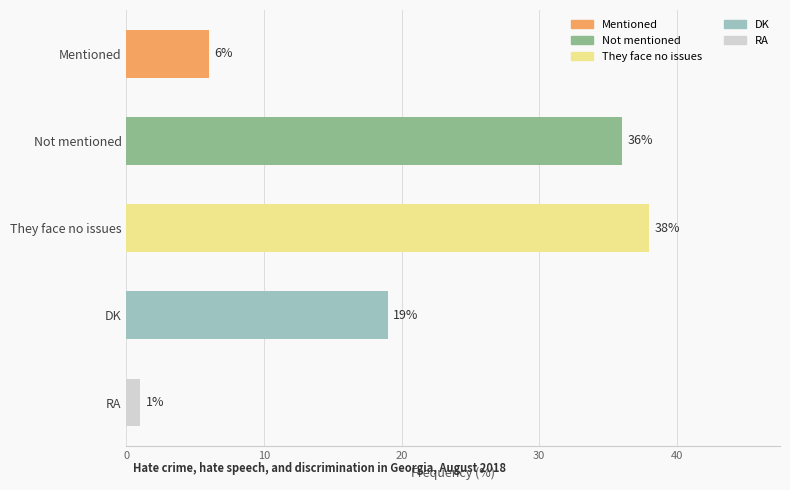

What is the label of the 4th bar from the top?

DK